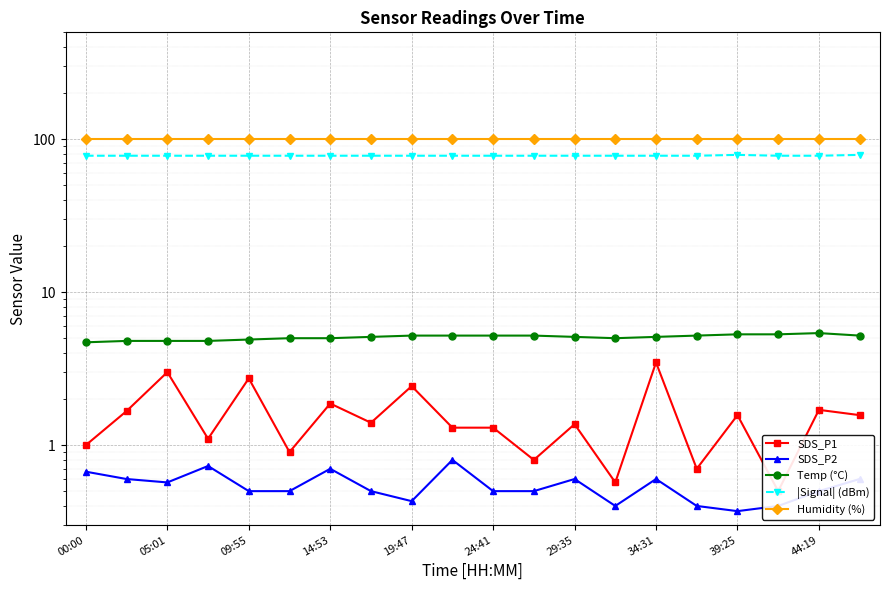

True or false: SDS_P2 and Temp (°C) intersect in this chart.

False